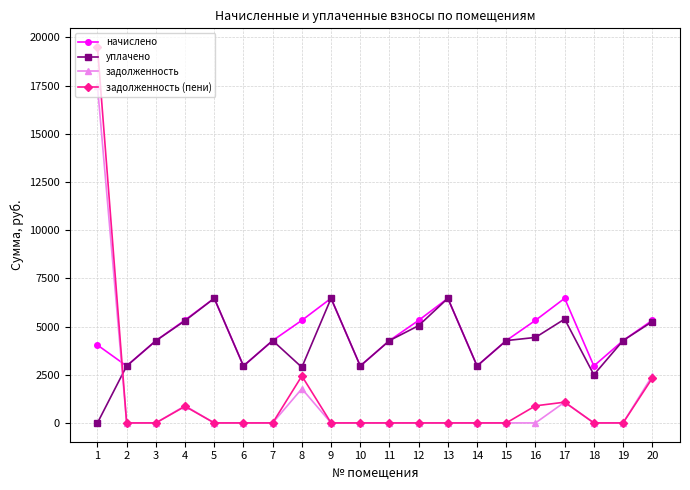

What is the maximum value shown in the chart?

19500.5